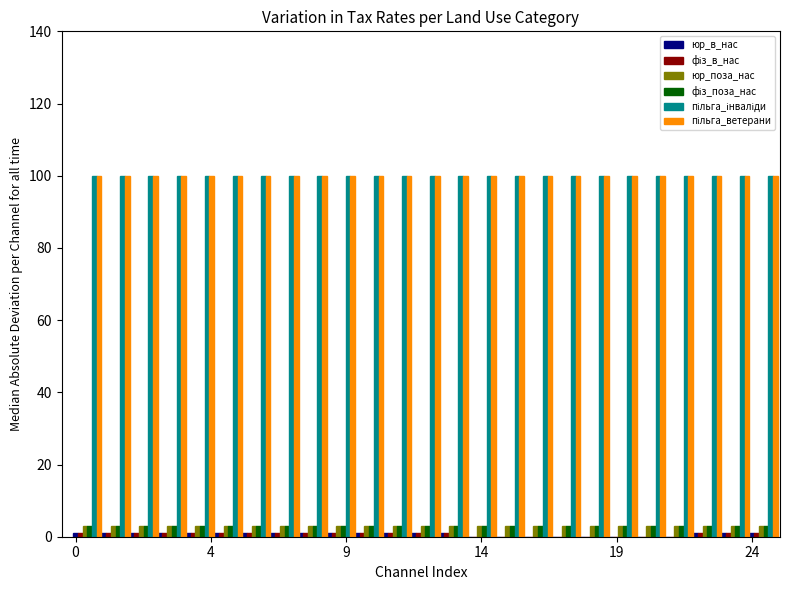

What is the maximum value shown in the chart?

100.0